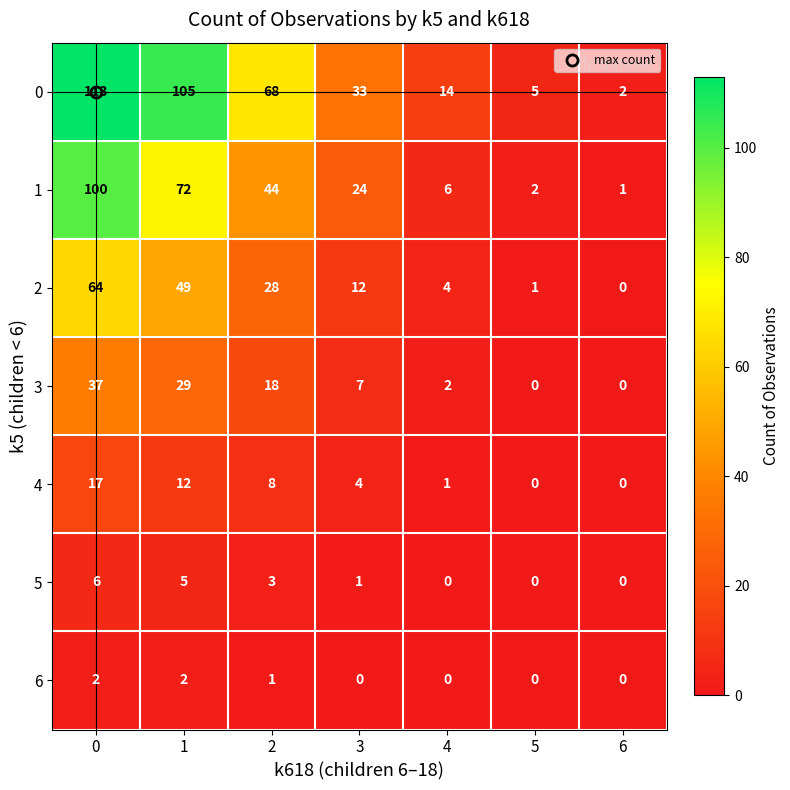

What is the difference between the highest and lowest values at 2?

67